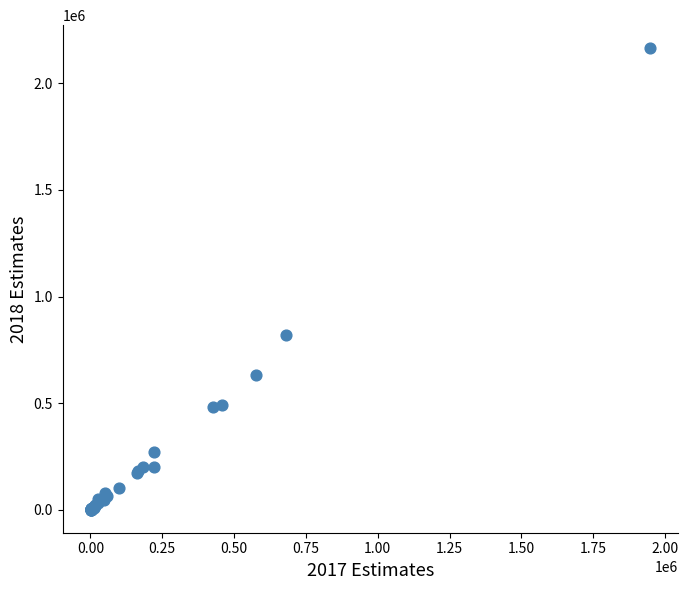

What Y value in the scatter plot is closest to 1082639?

820000